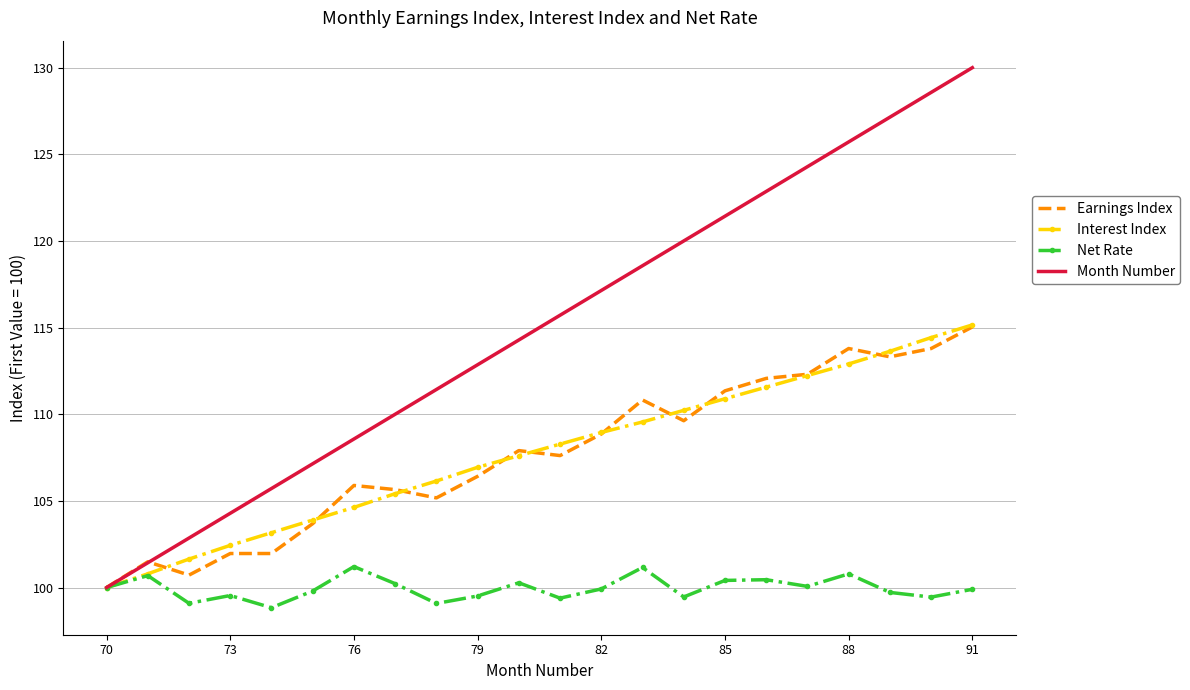

Which series has the largest total across all categories?

Month Number